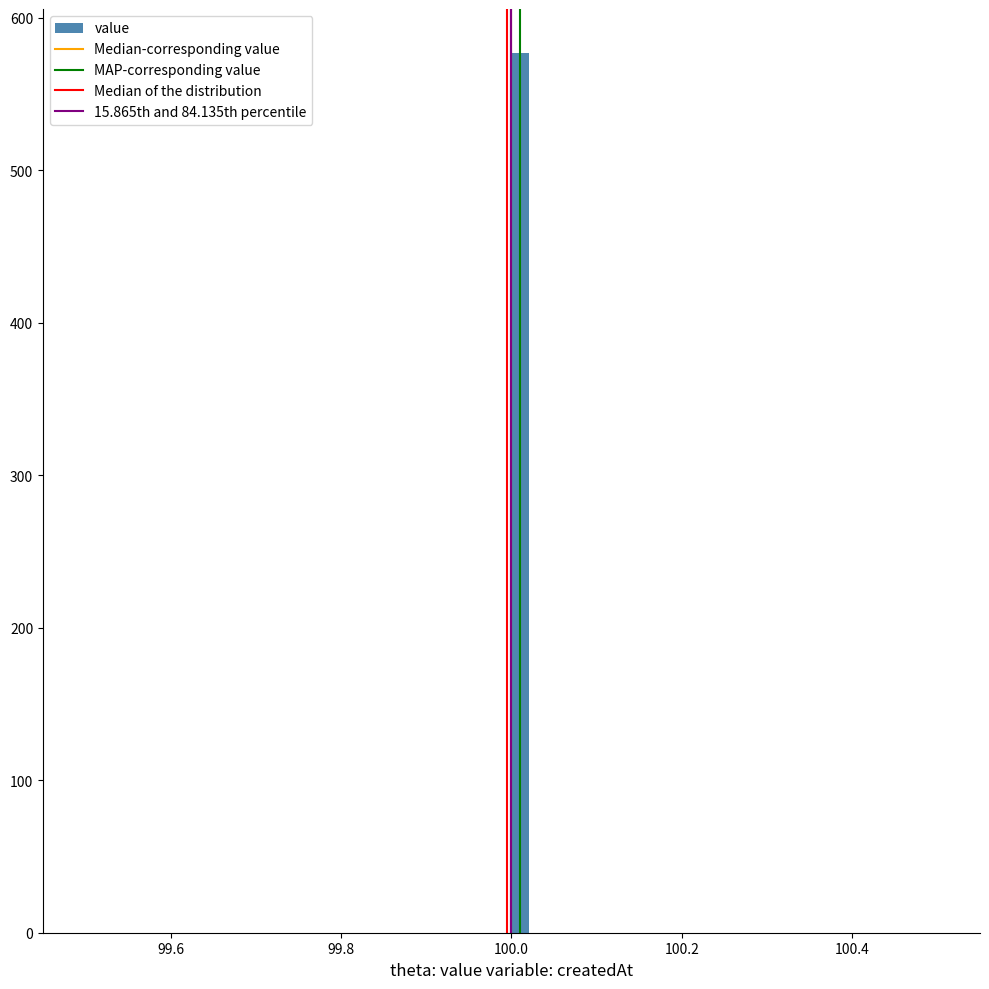

Read against the x-axis, roughly where is the centre of the tallest bar?

100.02